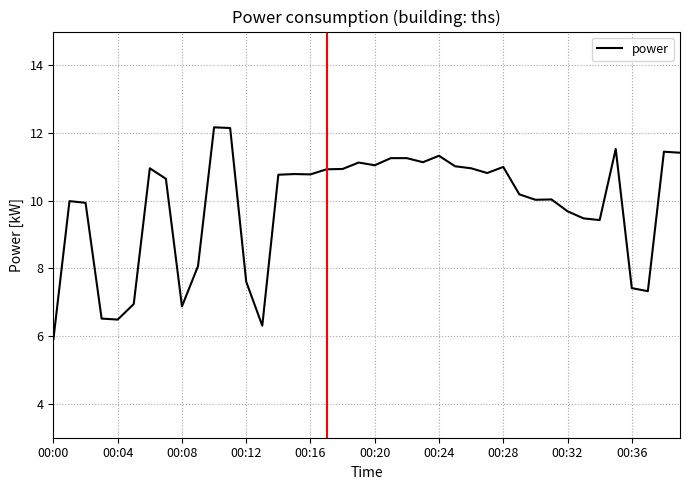

How many lines are shown in the chart?

1